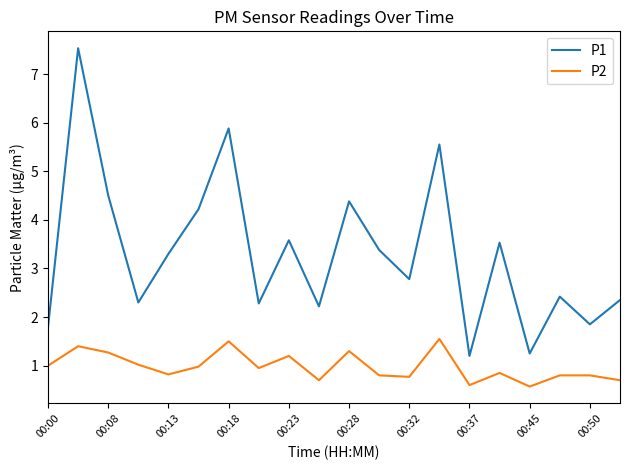

True or false: P2 and P1 intersect in this chart.

False